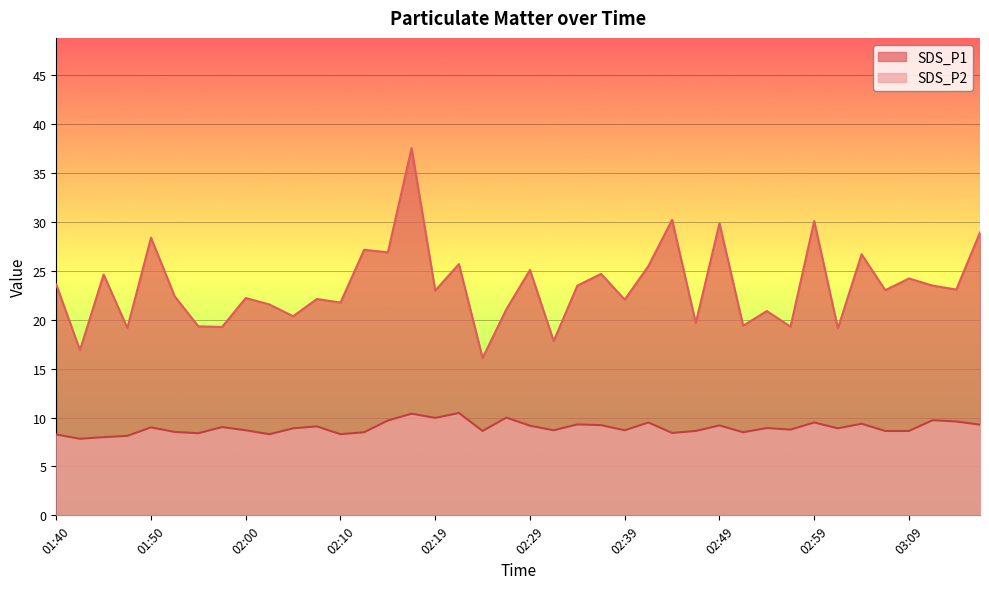

At which label does SDS_P2 first exceed 8?

01:40